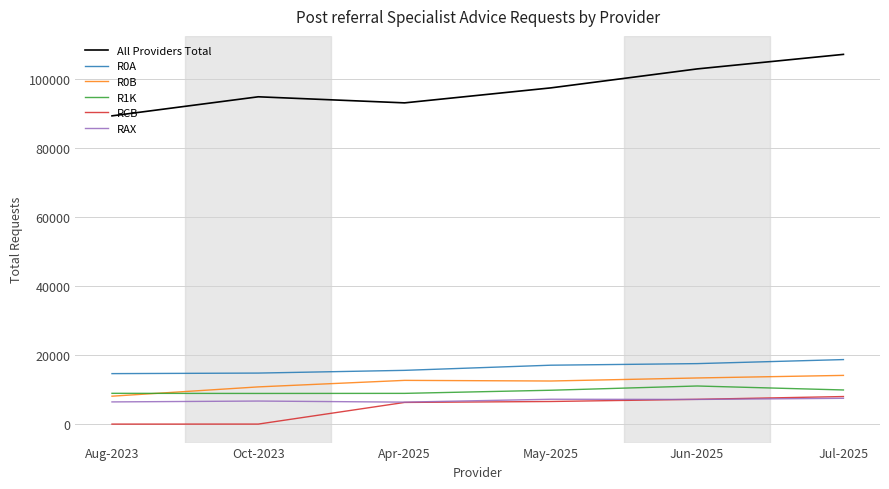

What is the greatest value displayed?

107171